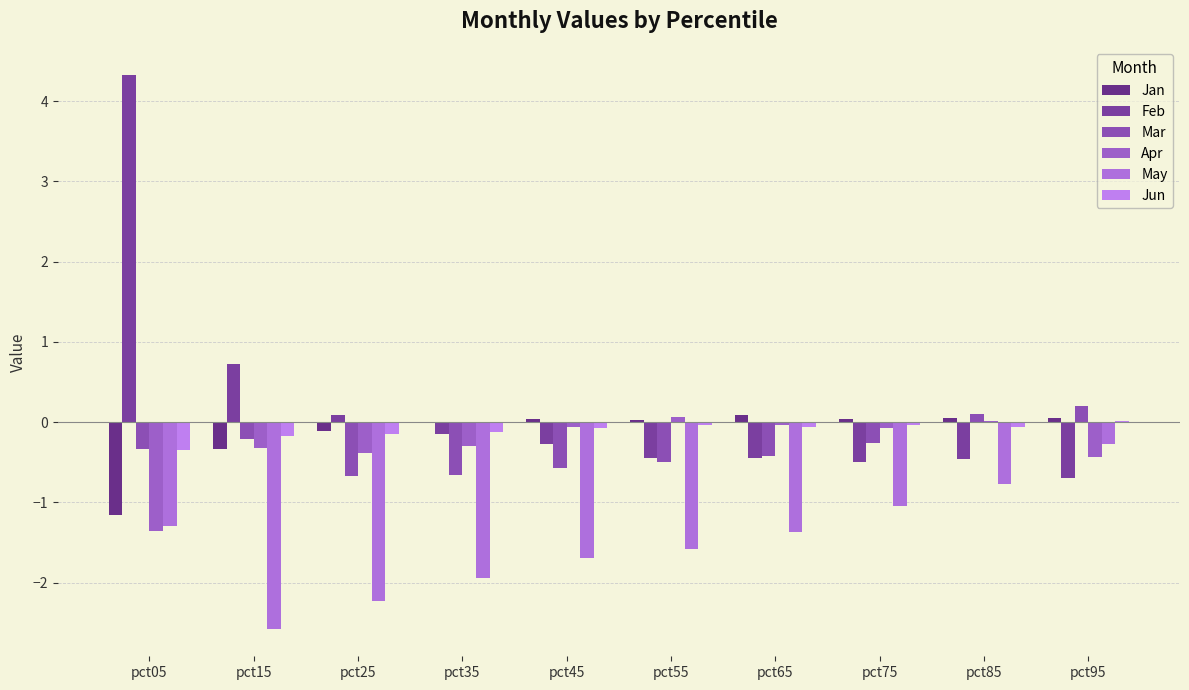

How many groups of bars are there?

10